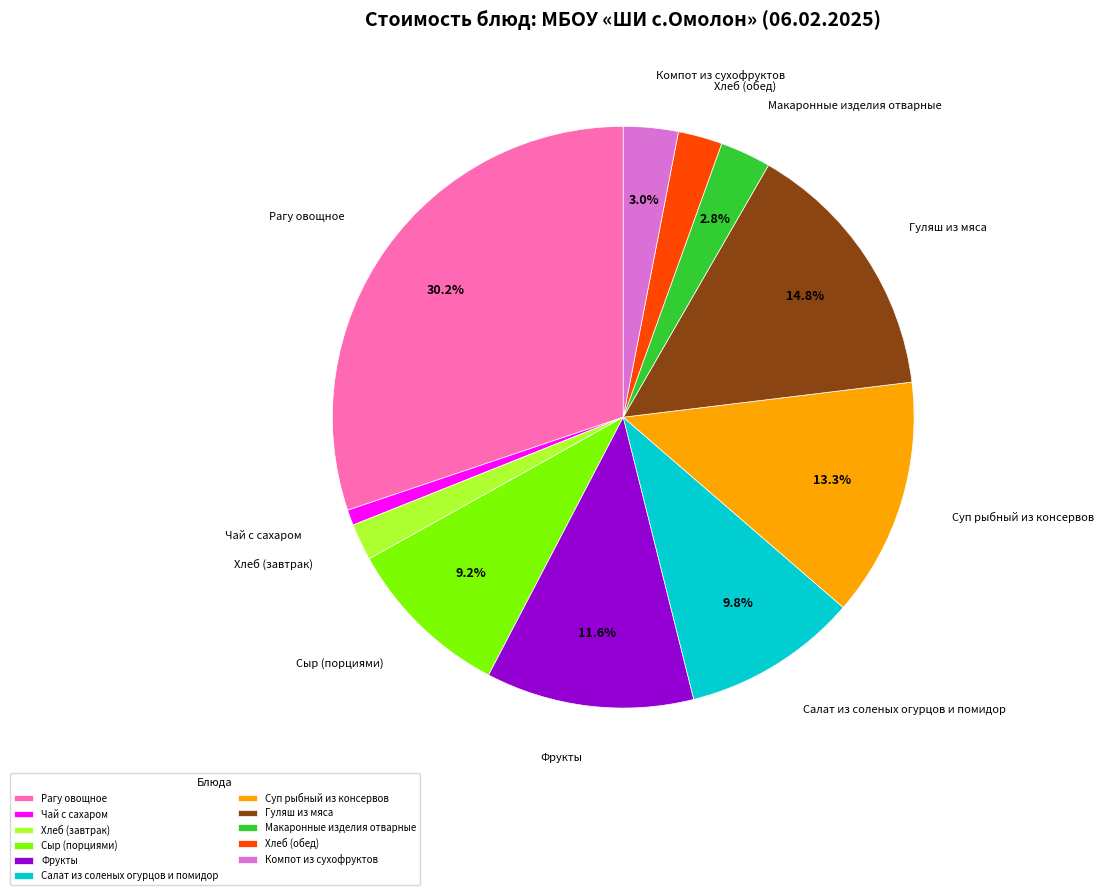

The Салат из соленых огурцов и помидор slice represents 1% of the pie. True or false?

False